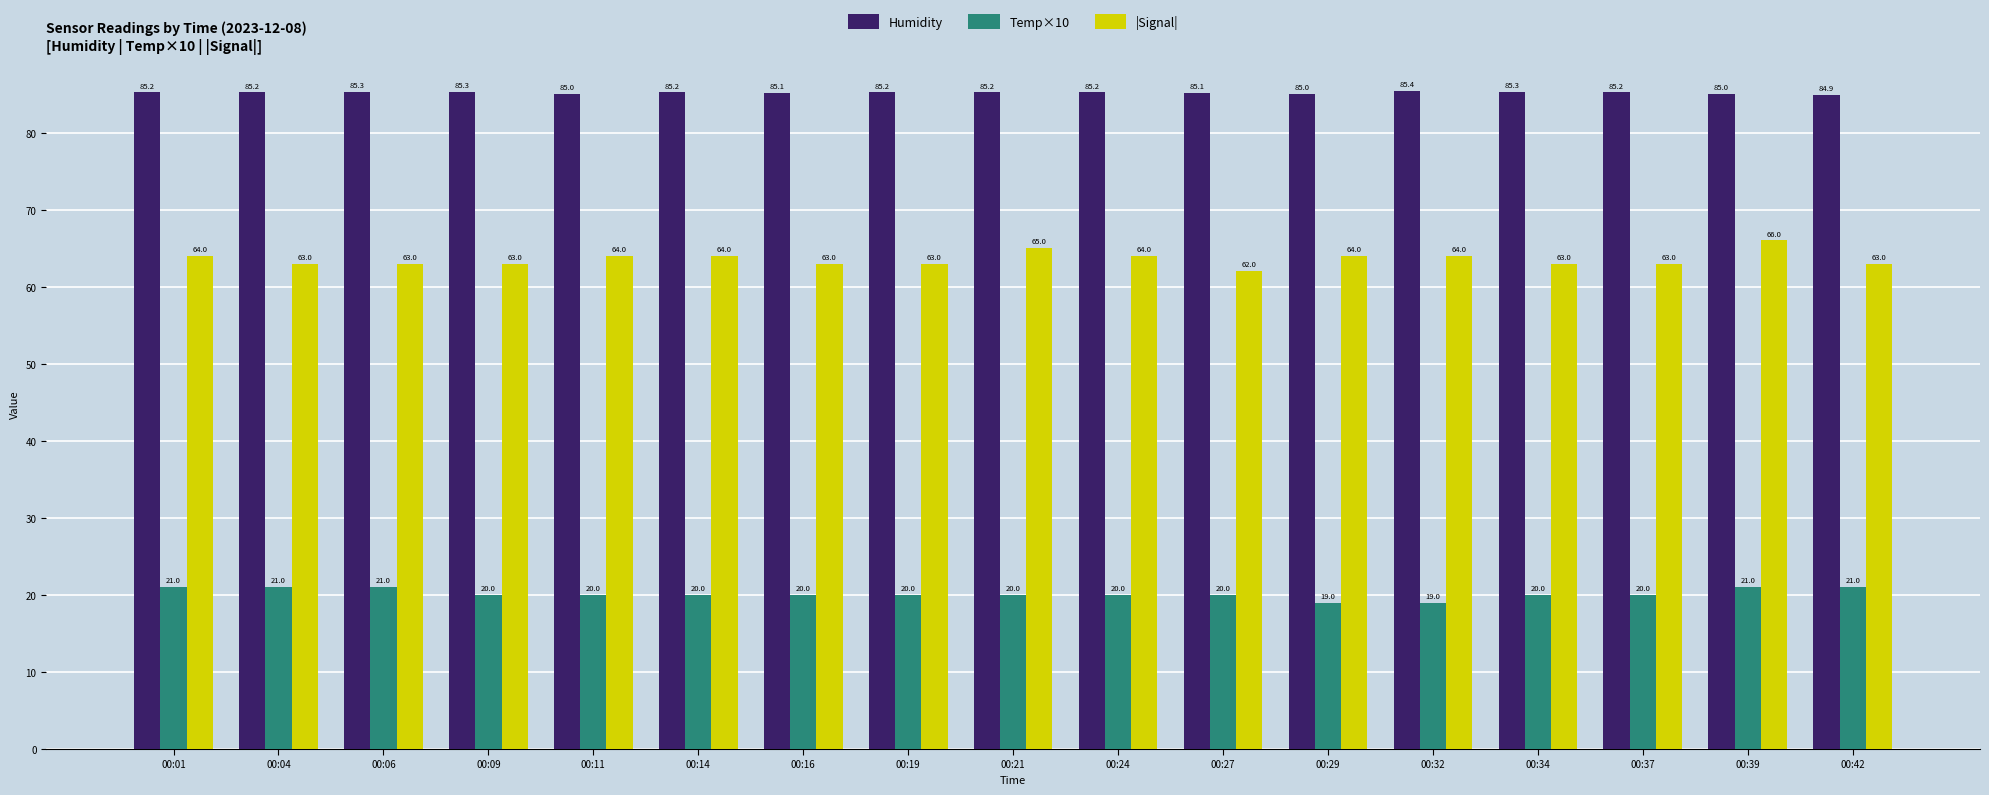

What are all the series names shown in the legend?

Humidity, Temp×10, |Signal|